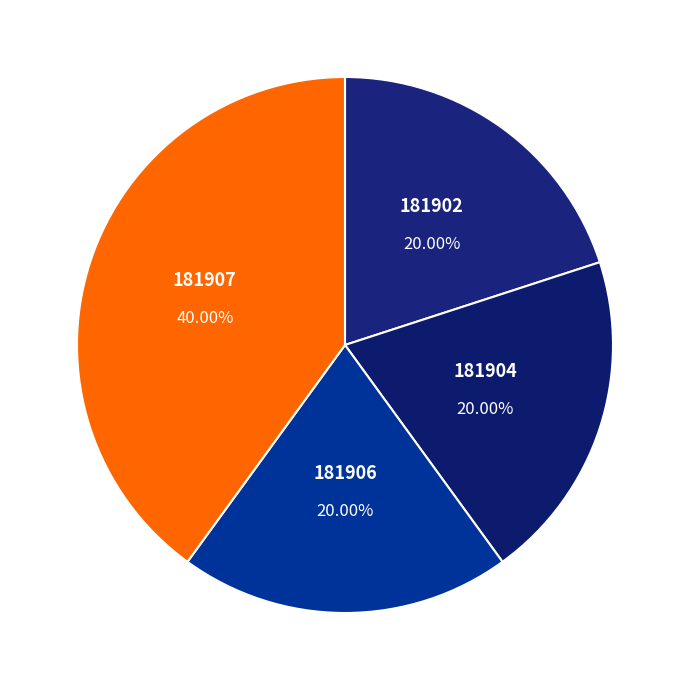

What is the largest slice in the pie chart?

181907